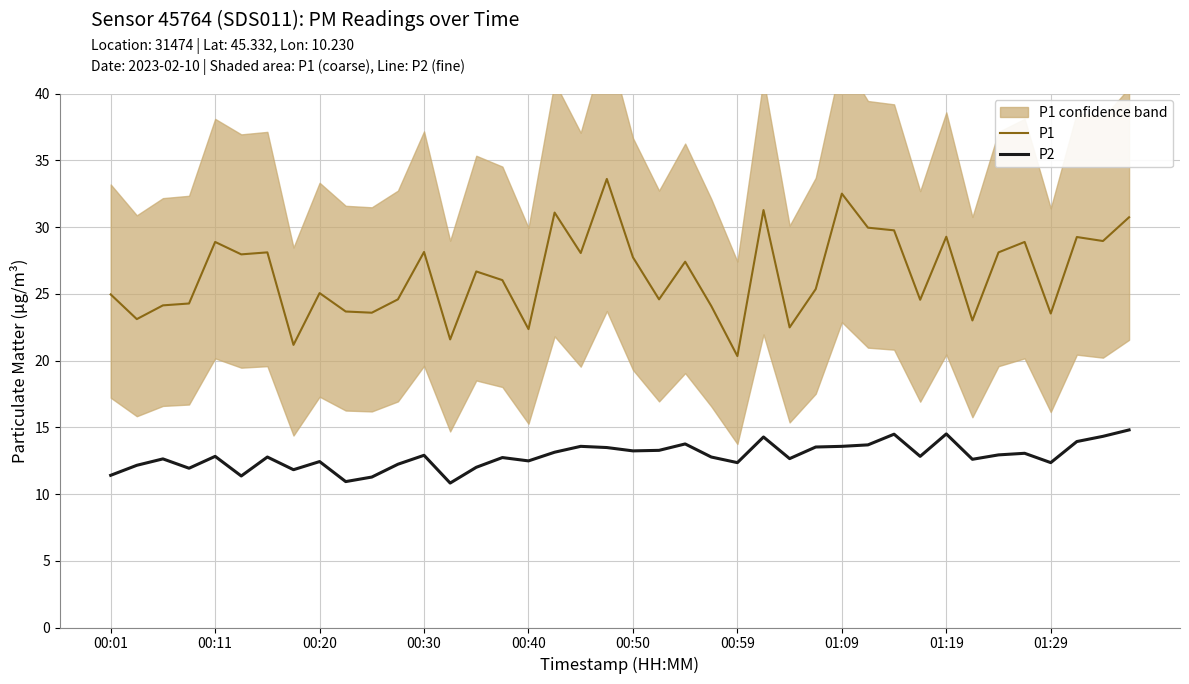

True or false: P2 has a value of 3.6 at 00:01.

False